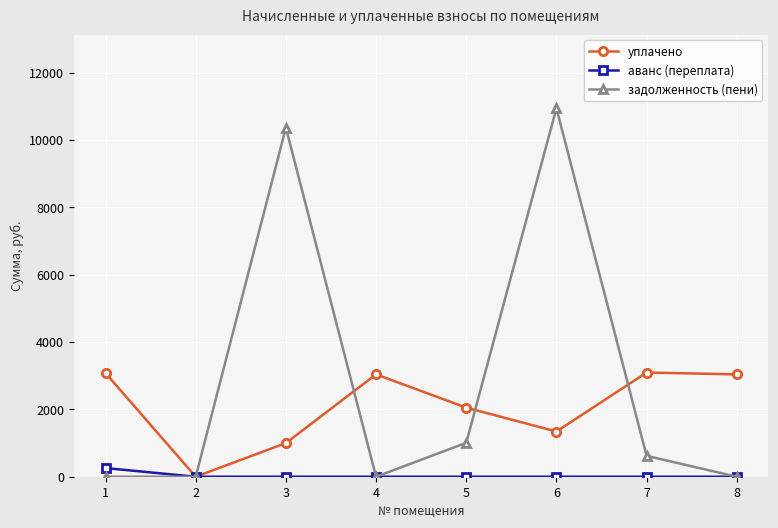

True or false: уплачено has more than 0 interior local peaks.

True